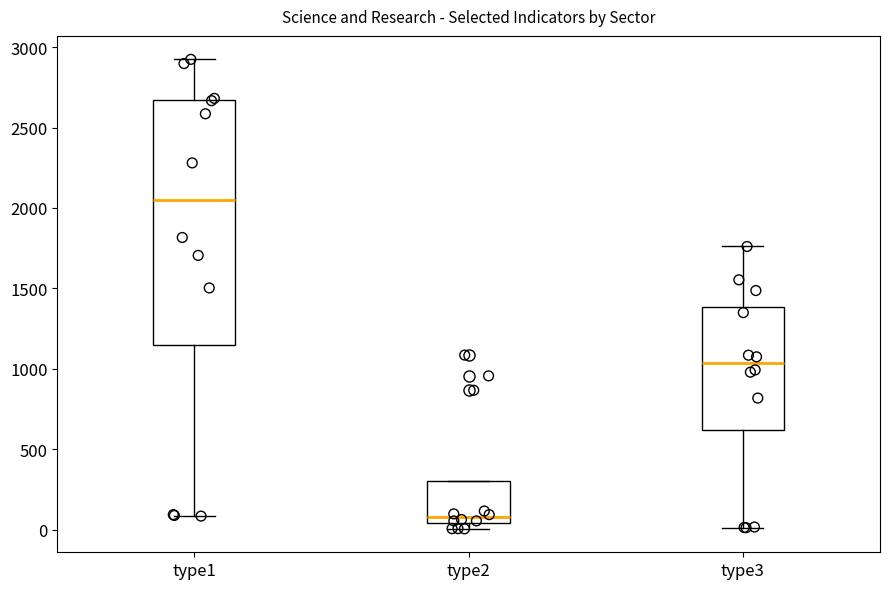

Reading left to right, read every box against the y-axis: the position of its median line, the range the box covers, and the ends of its whiskers. The values are not printed on the chart, so give them approximately, as read against the axis.

type1: median 2050, box 1150 to 2650, whiskers 100 to 2900
type2: median 100, box 50 to 300, whiskers 0 to 300
type3: median 1050, box 600 to 1400, whiskers 0 to 1750